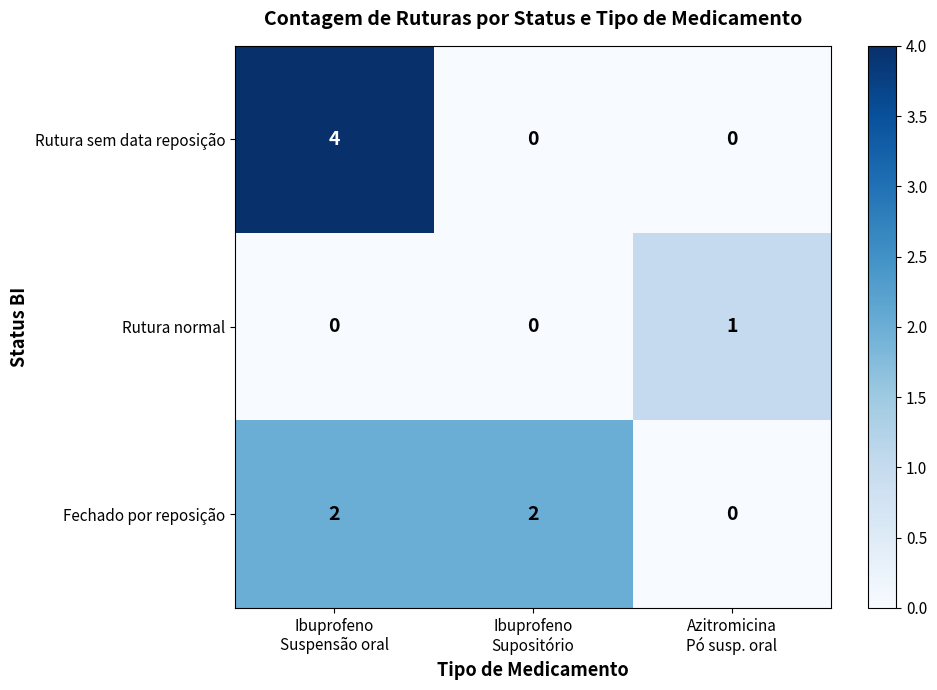

Reading right to left, list all the values displayed in this chart.

Rutura sem data reposição: 0	0	4
Rutura normal: 1	0	0
Fechado por reposição: 0	2	2